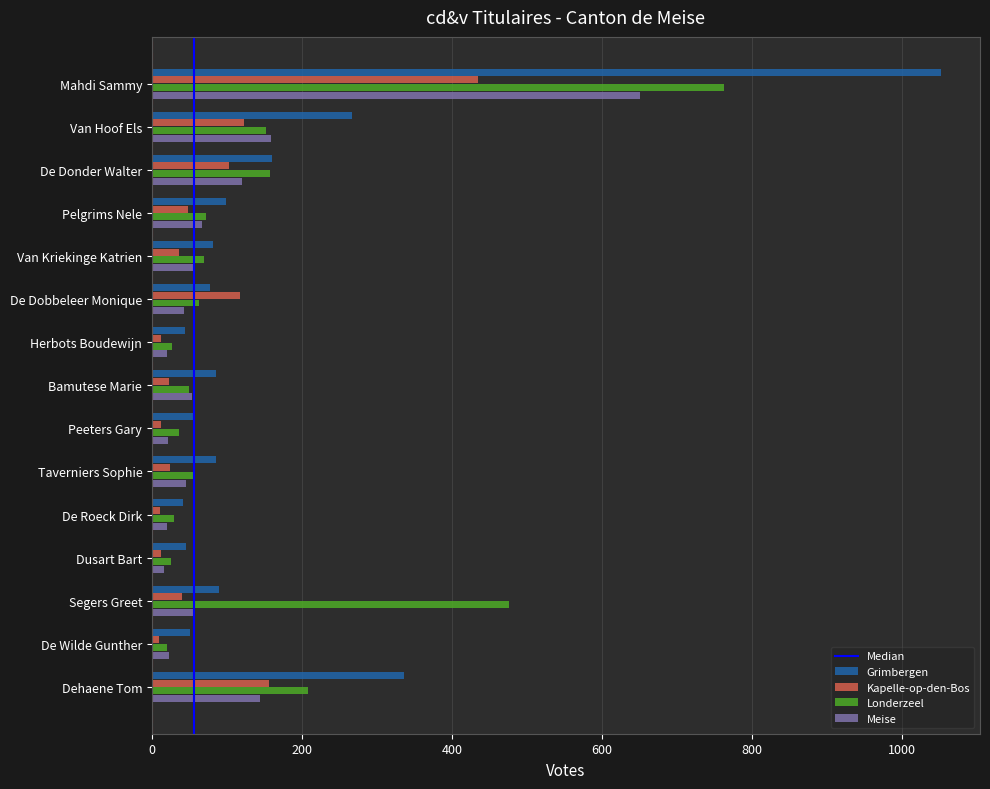

At how many categories does at least one series exceed 863?

1